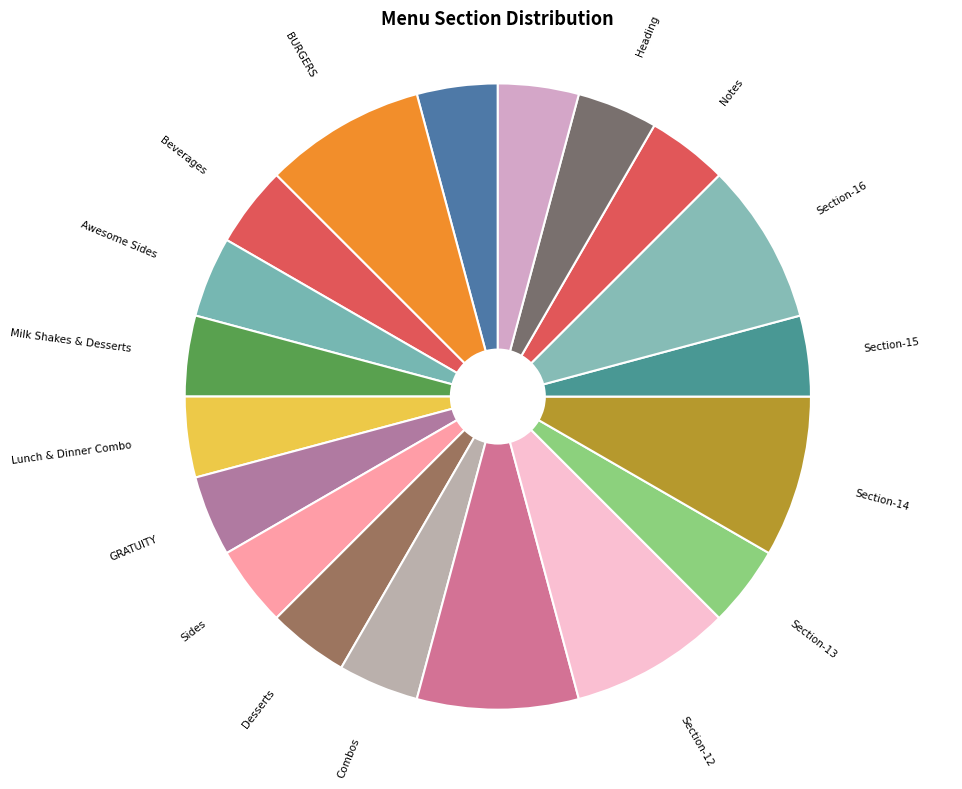

How many slices are in this pie chart?

19